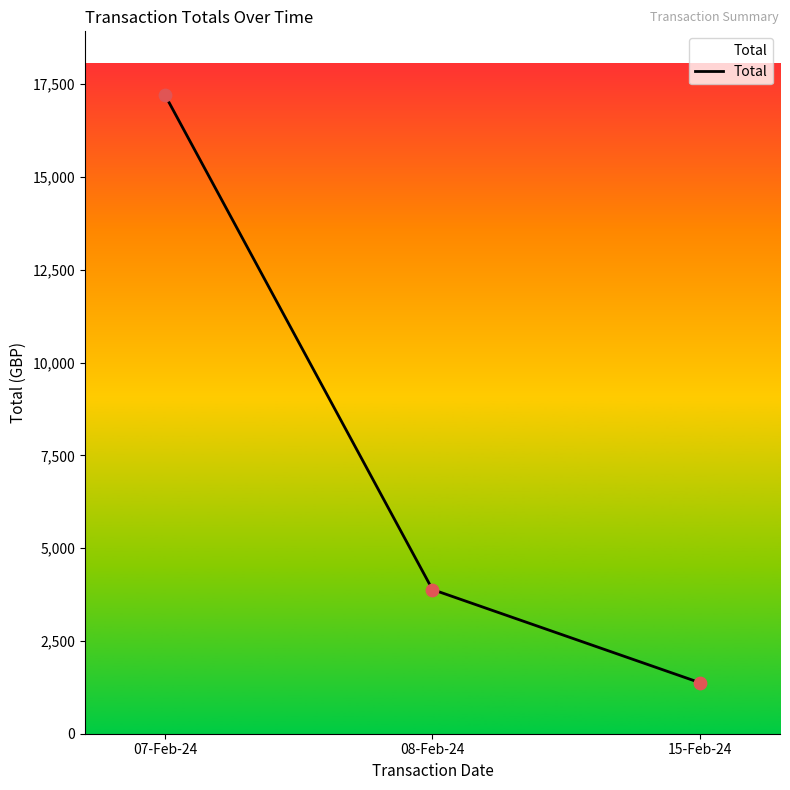

What is the ratio of the value at 15-Feb-24 to the value at 08-Feb-24?

0.4